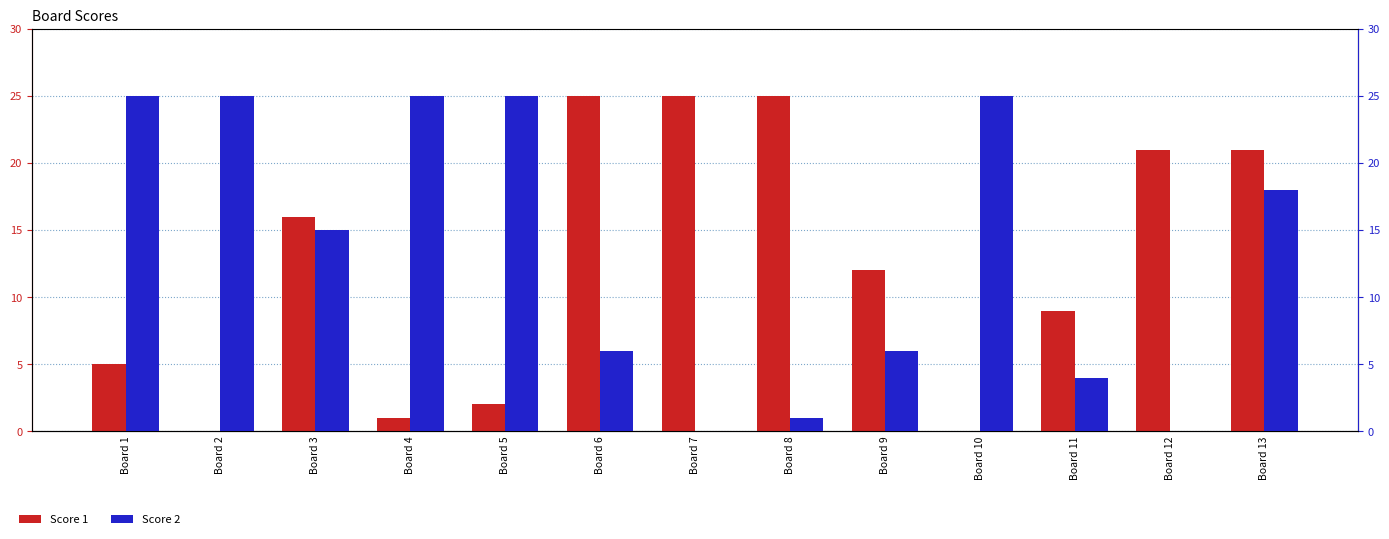

What is the approximate value of Score 2 at Board 5, to the nearest 10?

20